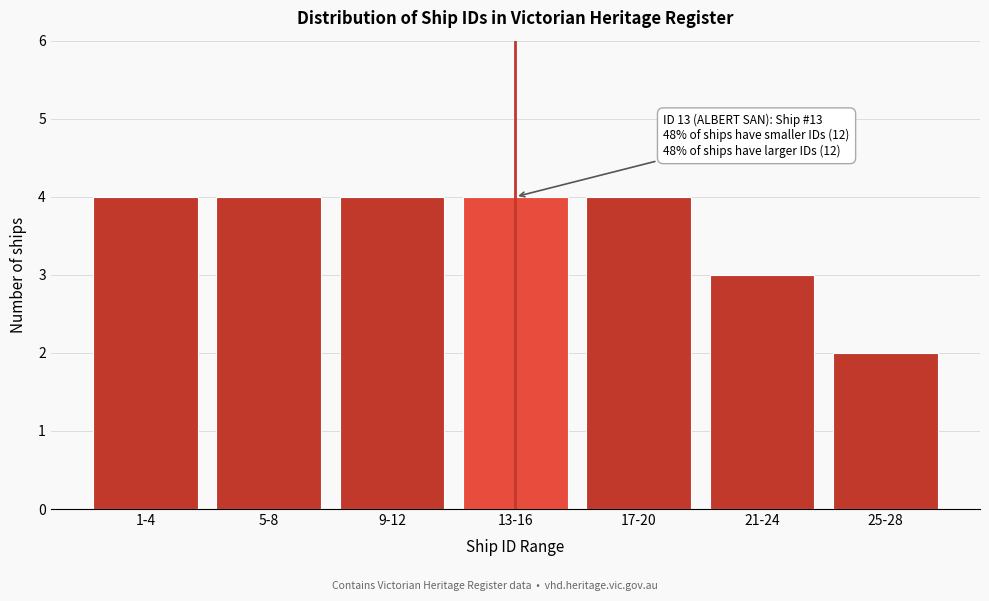

Reading right to left, list all the values displayed in this chart.

25-28=2	21-24=3	17-20=4	13-16=4	9-12=4	5-8=4	1-4=4